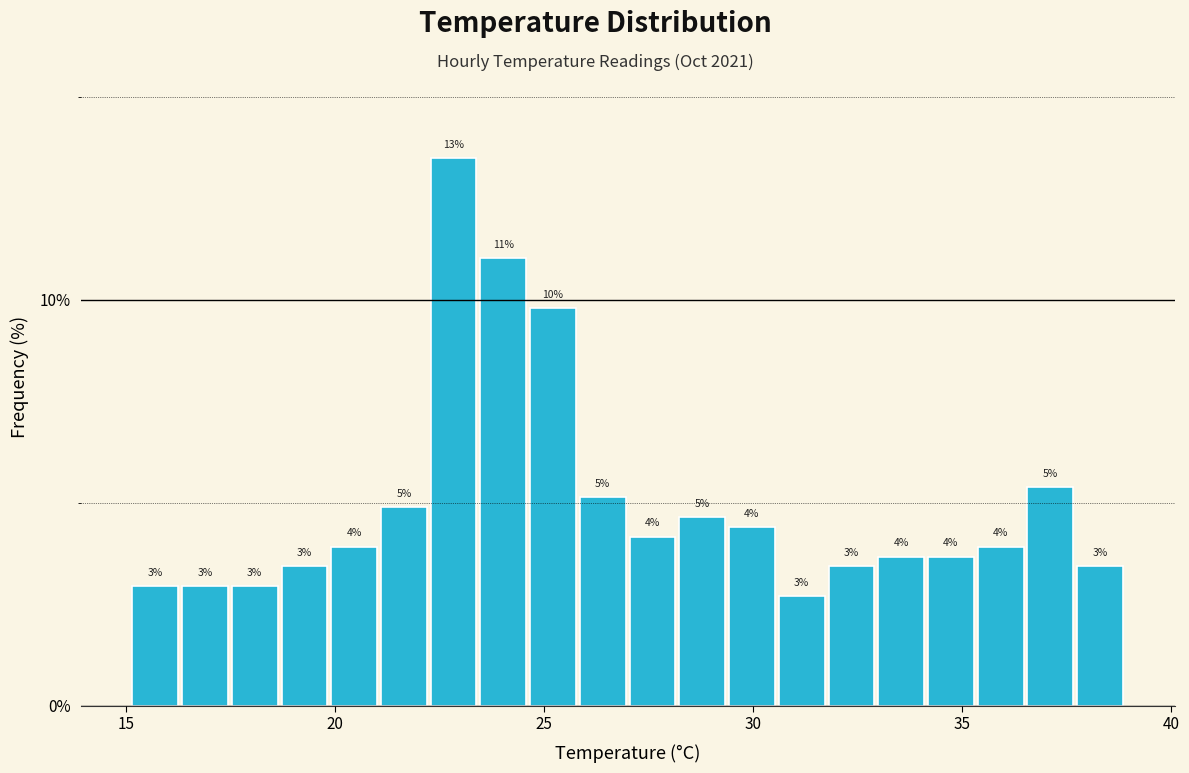

Around what value on the x-axis is the tallest bar? Give the approximate position of its centre, as read against the axis.

23.0